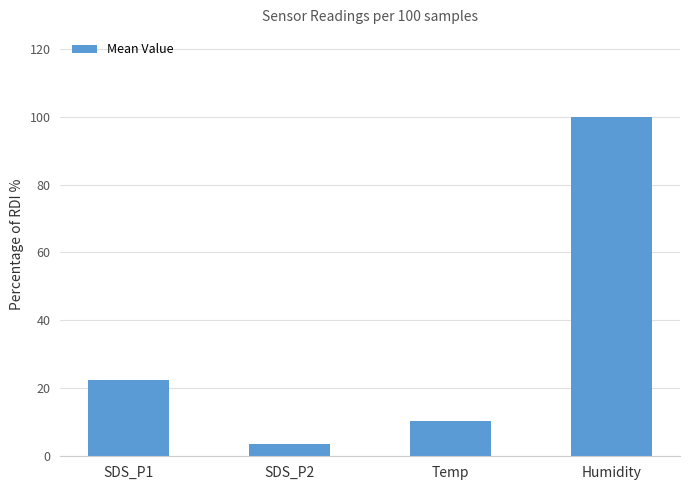

What is the sum of the values at Temp and Humidity?

110.4